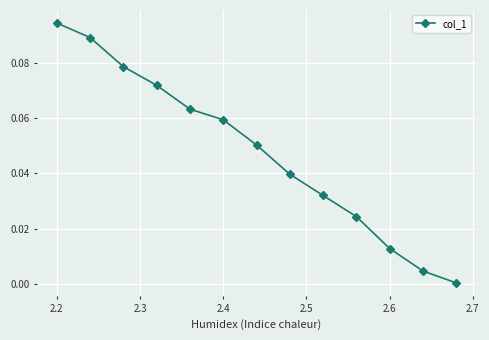

What is the sum of all values?

0.6